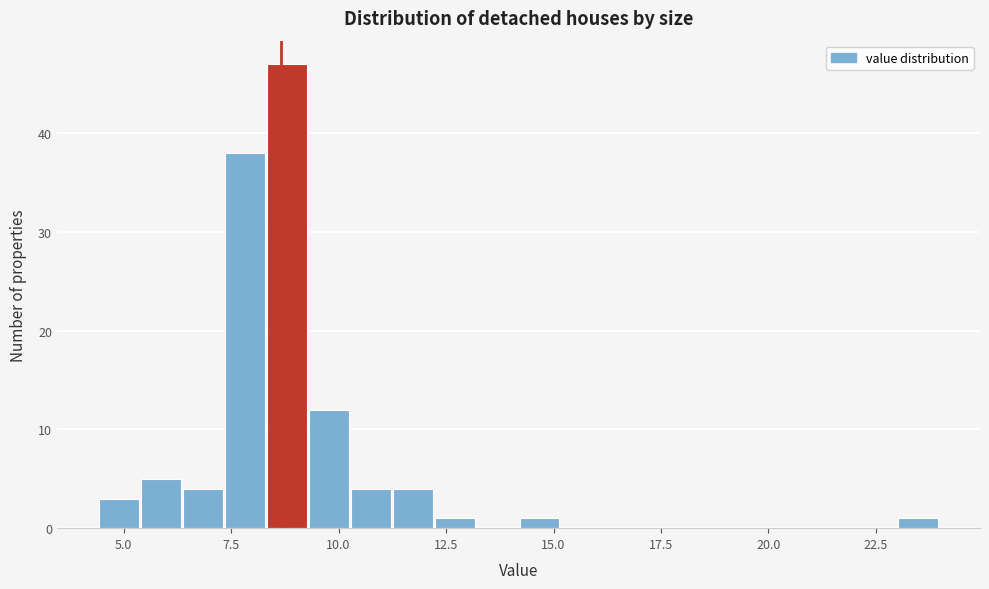

Read against the x-axis, roughly where is the centre of the tallest bar?

9.0